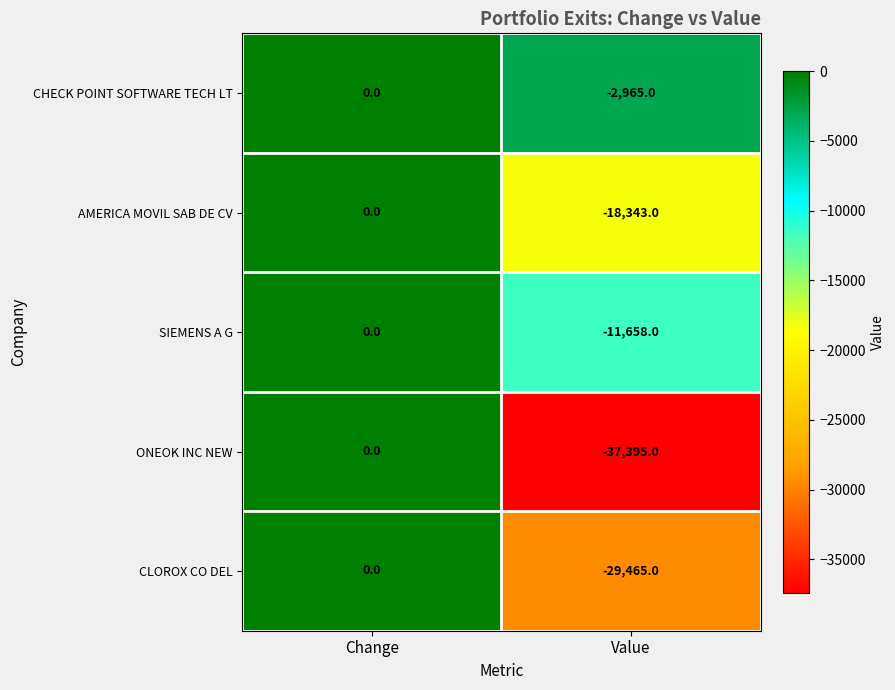

Reading left to right, extract all data points from this chart.

CHECK POINT SOFTWARE TECH LT: 0	-2965
AMERICA MOVIL SAB DE CV: 0	-18343
SIEMENS A G: 0	-11658
ONEOK INC NEW: 0	-37395
CLOROX CO DEL: 0	-29465